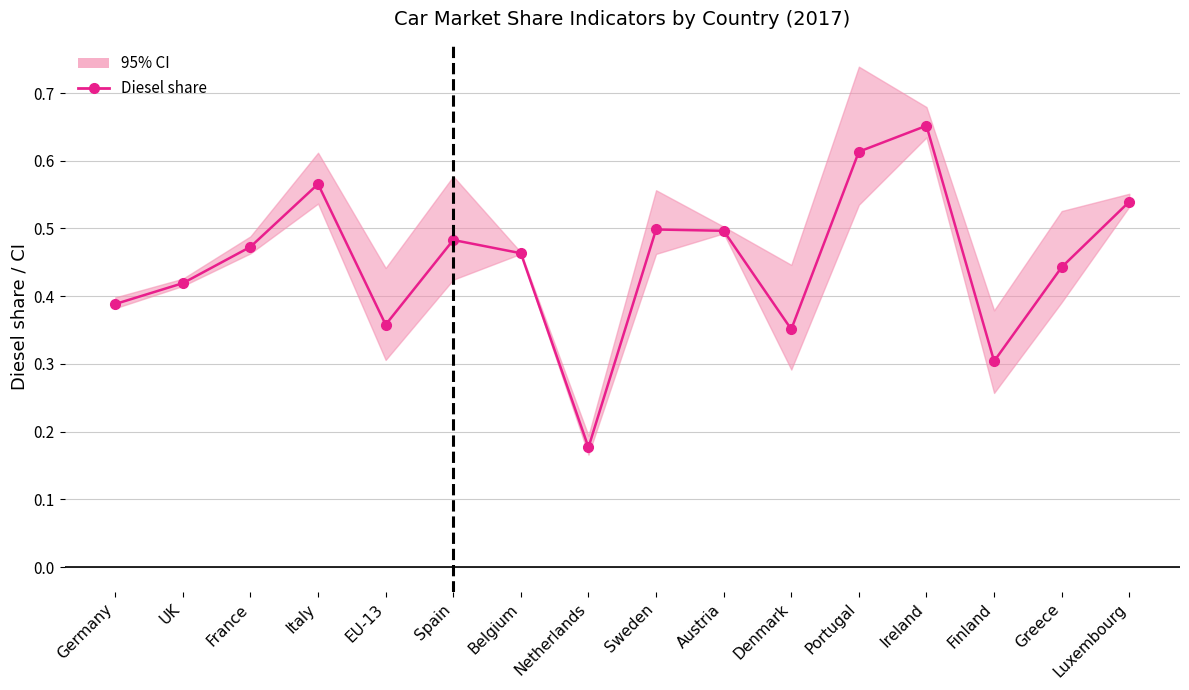

Reading right to left, list all the values displayed in this chart.

0.5	0.4	0.3	0.7	0.6	0.4	0.5	0.5	0.2	0.5	0.5	0.4	0.6	0.5	0.4	0.4